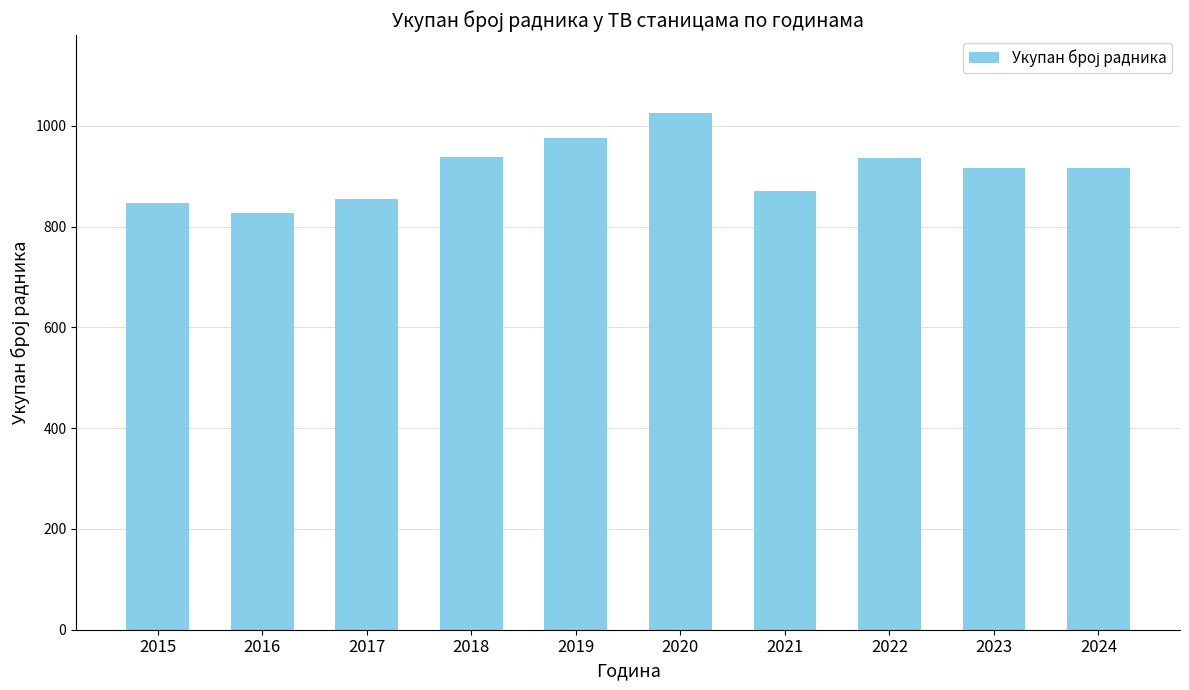

What is the value of the 7th bar from the left?

870